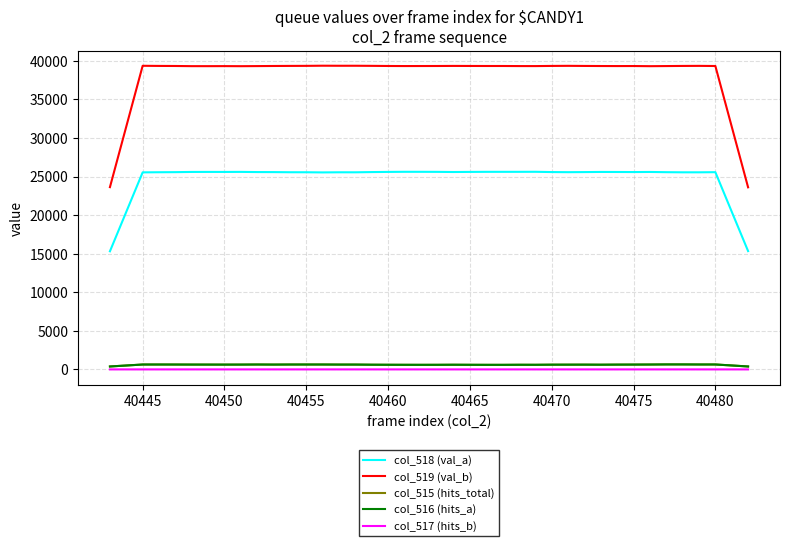

Which series has the largest total across all categories?

col_519 (val_b)